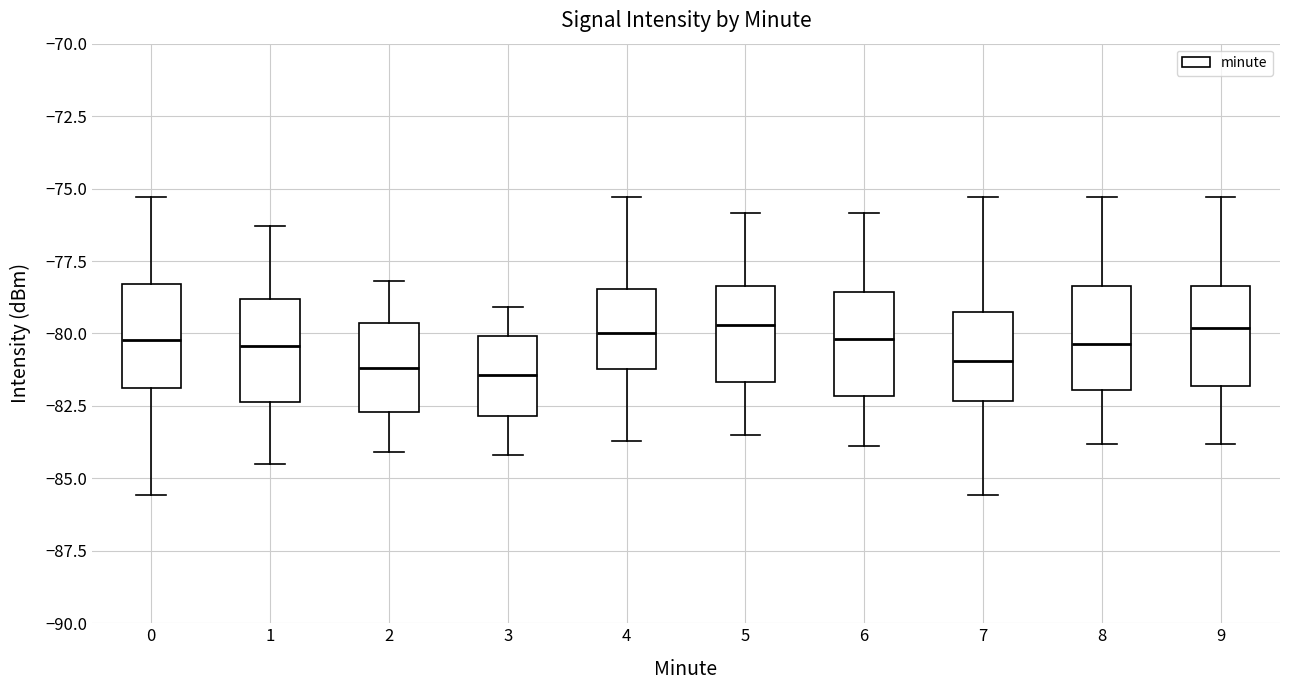

Reading left to right, transcribe this box plot: for each box, give where its median line is, the range the box spans, and where its two whiskers end, as read against the y-axis. The values are not printed on the chart, so give them approximately, as read against the axis.

0: median -80.0, box -82.0 to -78.5, whiskers -85.5 to -75.5
1: median -80.5, box -82.5 to -79.0, whiskers -84.5 to -76.5
2: median -81.0, box -82.5 to -79.5, whiskers -84.0 to -78.0
3: median -81.5, box -83.0 to -80.0, whiskers -84.0 to -79.0
4: median -80.0, box -81.0 to -78.5, whiskers -83.5 to -75.5
5: median -79.5, box -81.5 to -78.5, whiskers -83.5 to -76.0
6: median -80.0, box -82.0 to -78.5, whiskers -84.0 to -76.0
7: median -81.0, box -82.5 to -79.5, whiskers -85.5 to -75.5
8: median -80.5, box -82.0 to -78.5, whiskers -84.0 to -75.5
9: median -80.0, box -82.0 to -78.5, whiskers -84.0 to -75.5